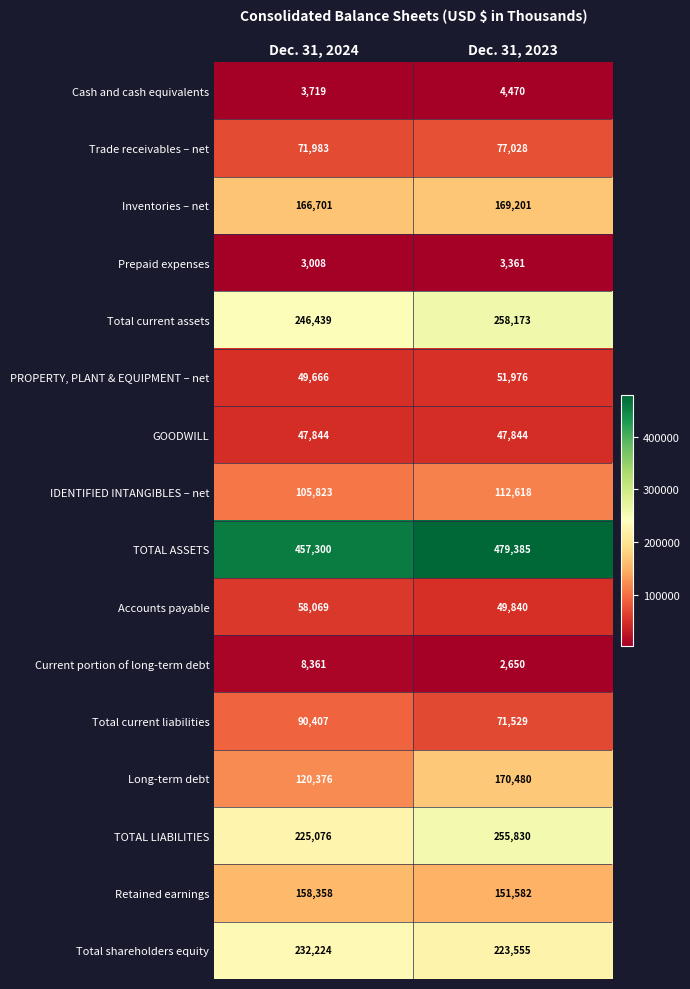

What is the difference between the maximum and minimum values in the Current portion of long-term debt series?

5711